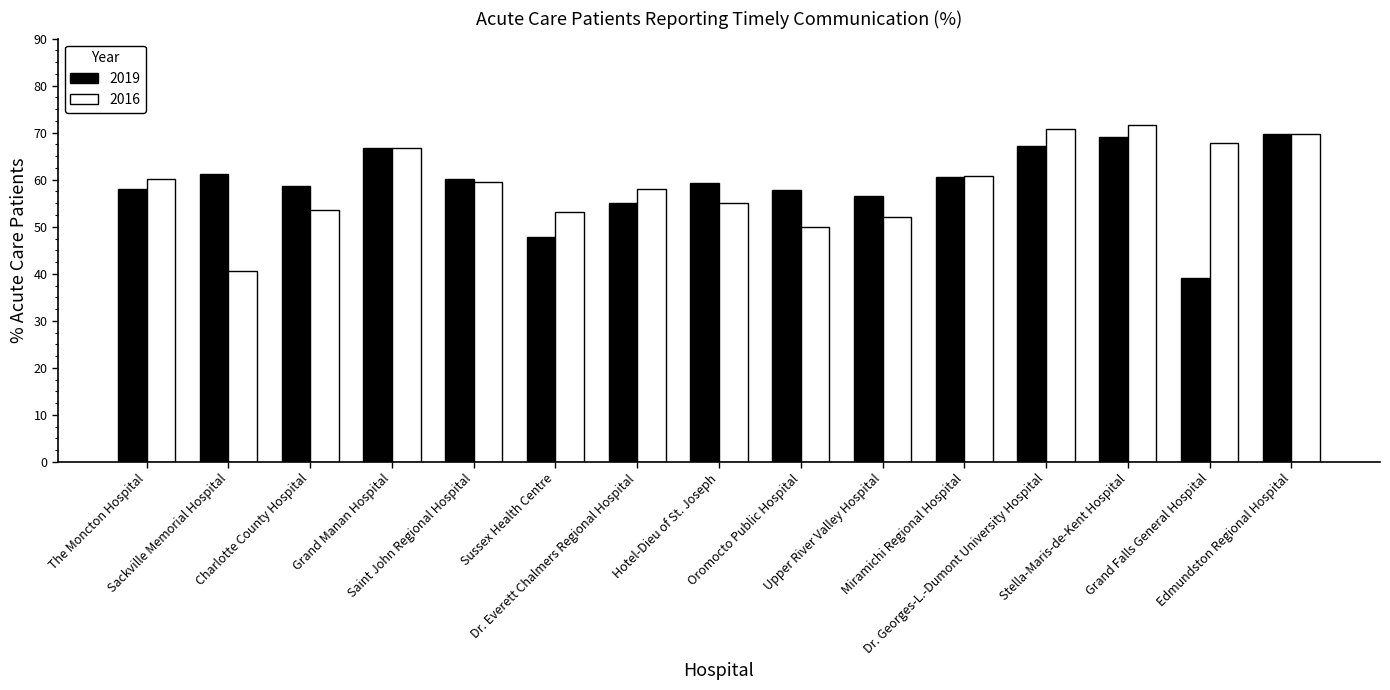

At which label does 2019 first exceed 59?

Sackville Memorial Hospital